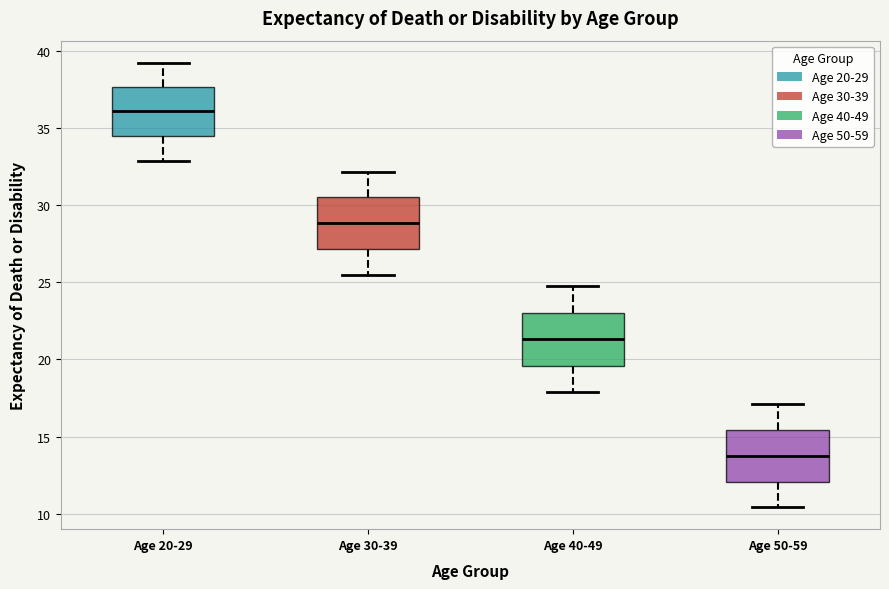

Reading left to right, read every box against the y-axis: the position of its median line, the range the box covers, and the ends of its whiskers. The values are not printed on the chart, so give them approximately, as read against the axis.

Age 20-29: median 36.0, box 34.5 to 37.5, whiskers 33.0 to 39.0
Age 30-39: median 29.0, box 27.0 to 30.5, whiskers 25.5 to 32.0
Age 40-49: median 21.5, box 19.5 to 23.0, whiskers 18.0 to 24.5
Age 50-59: median 13.5, box 12.0 to 15.5, whiskers 10.5 to 17.0